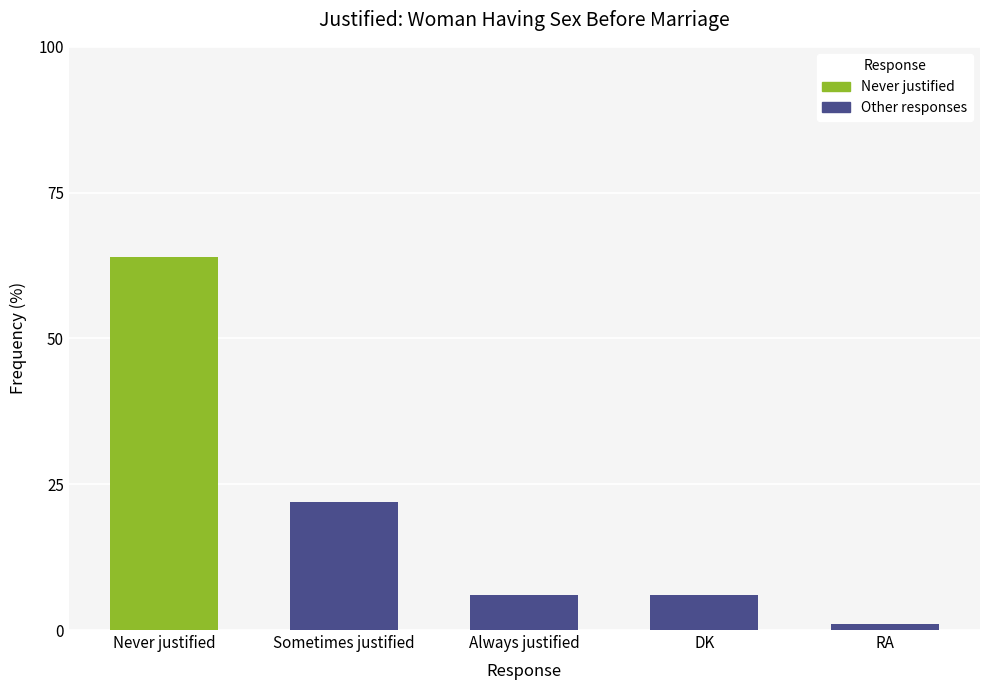

Reading left to right, transcribe all the data shown in this chart.

64	22	6	6	1